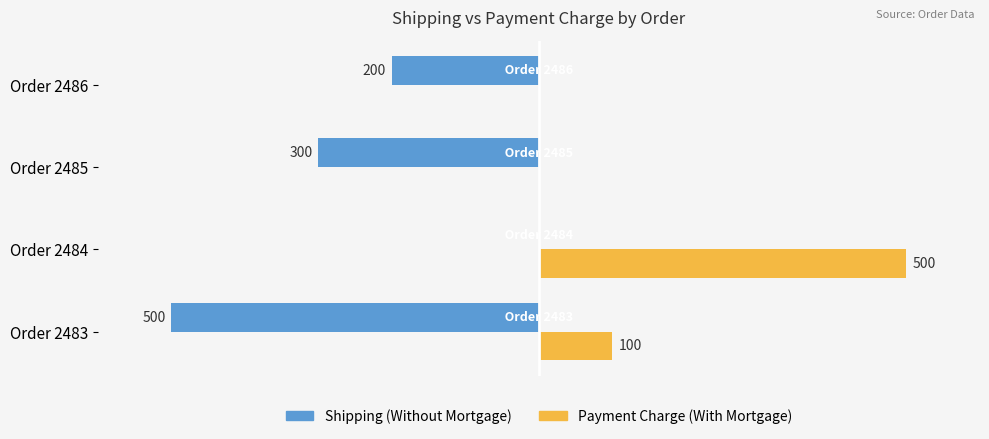

At which category is the sum across all series the highest?

Order 2484